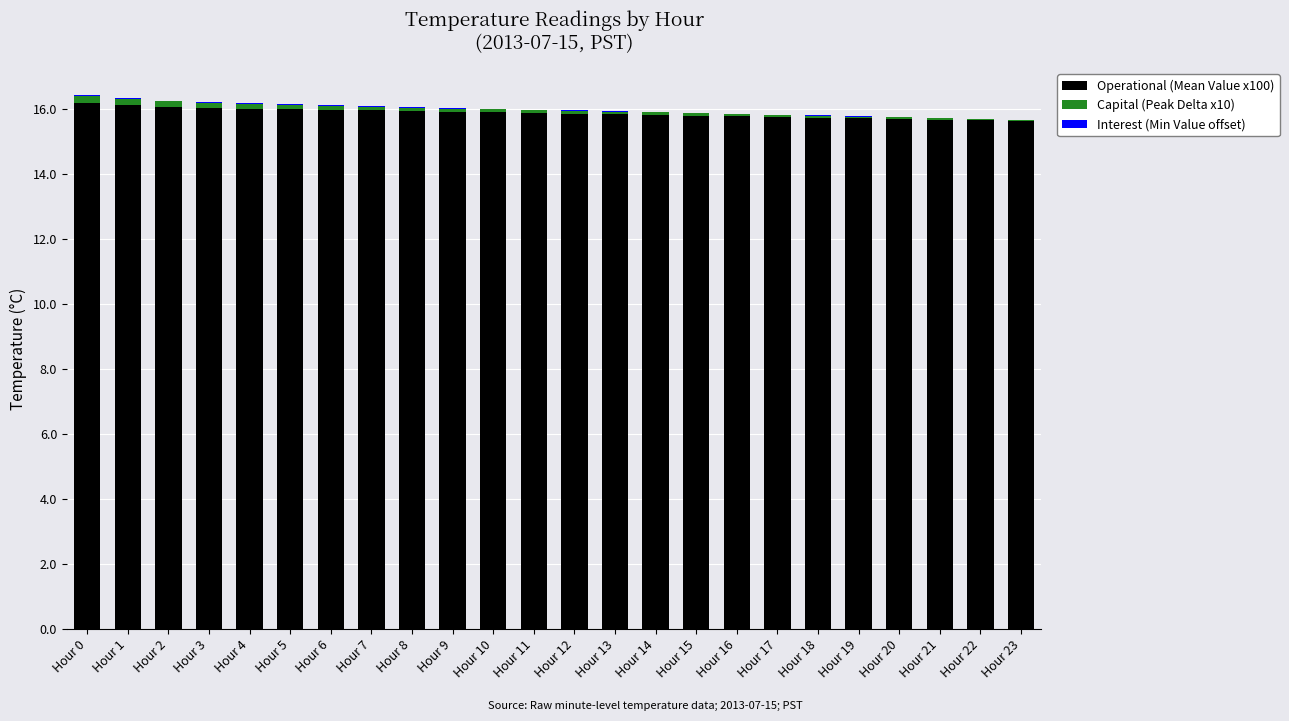

Are the bars grouped side by side (vs. stacked)?

No